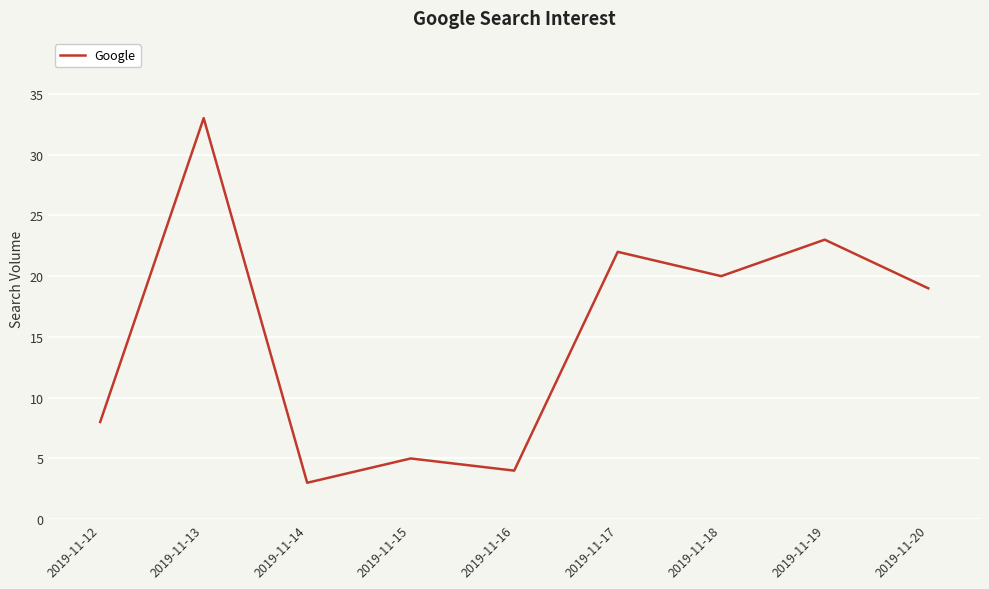

Approximately how many times larger is the value at 2019-11-15 compared to 2019-11-14?

1.7